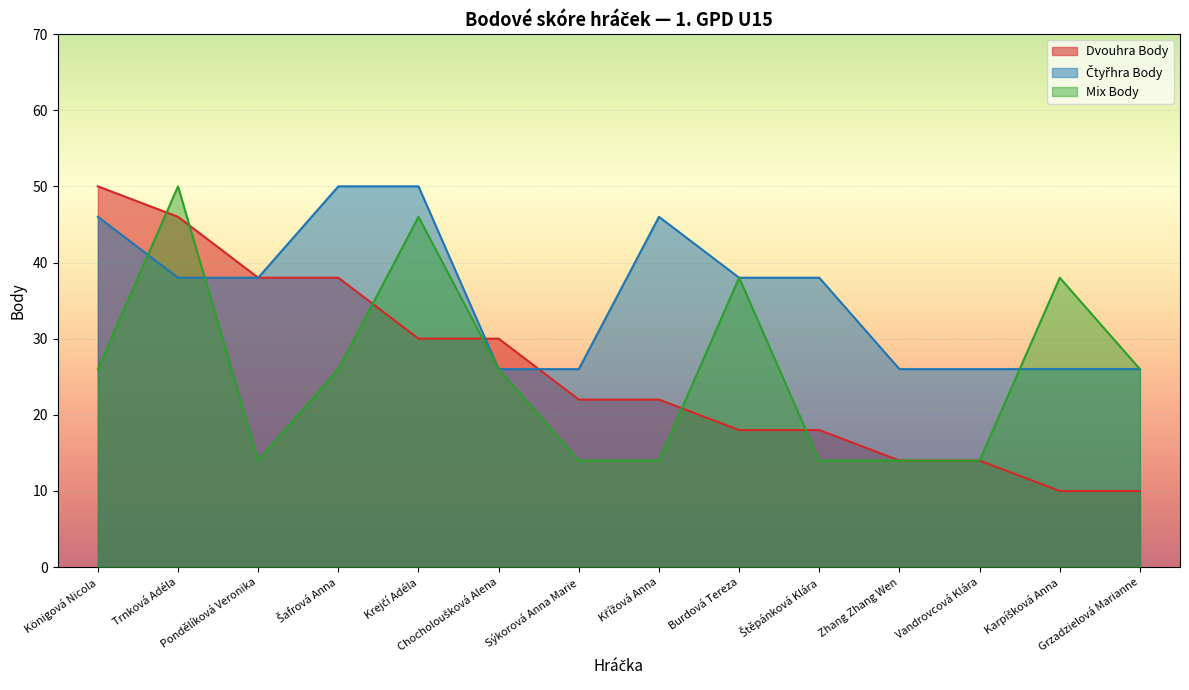

Reading left to right, what are all the values shown in this chart?

Dvouhra Body: Königová Nicola=50	Trnková Adéla=46	Pondělíková Veronika=38	Šafrová Anna=38	Krejčí Adéla=30	Chocholoušková Alena=30	Sýkorová Anna Marie=22	Křížová Anna=22	Burdová Tereza=18	Štěpánková Klára=18	Zhang Zhang Wen=14	Vandrovcová Klára=14	Karpíšková Anna=10	Grzadzielová Marianne=10
Čtyřhra Body: Königová Nicola=46	Trnková Adéla=38	Pondělíková Veronika=38	Šafrová Anna=50	Krejčí Adéla=50	Chocholoušková Alena=26	Sýkorová Anna Marie=26	Křížová Anna=46	Burdová Tereza=38	Štěpánková Klára=38	Zhang Zhang Wen=26	Vandrovcová Klára=26	Karpíšková Anna=26	Grzadzielová Marianne=26
Mix Body: Königová Nicola=26	Trnková Adéla=50	Pondělíková Veronika=14	Šafrová Anna=26	Krejčí Adéla=46	Chocholoušková Alena=26	Sýkorová Anna Marie=14	Křížová Anna=14	Burdová Tereza=38	Štěpánková Klára=14	Zhang Zhang Wen=14	Vandrovcová Klára=14	Karpíšková Anna=38	Grzadzielová Marianne=26